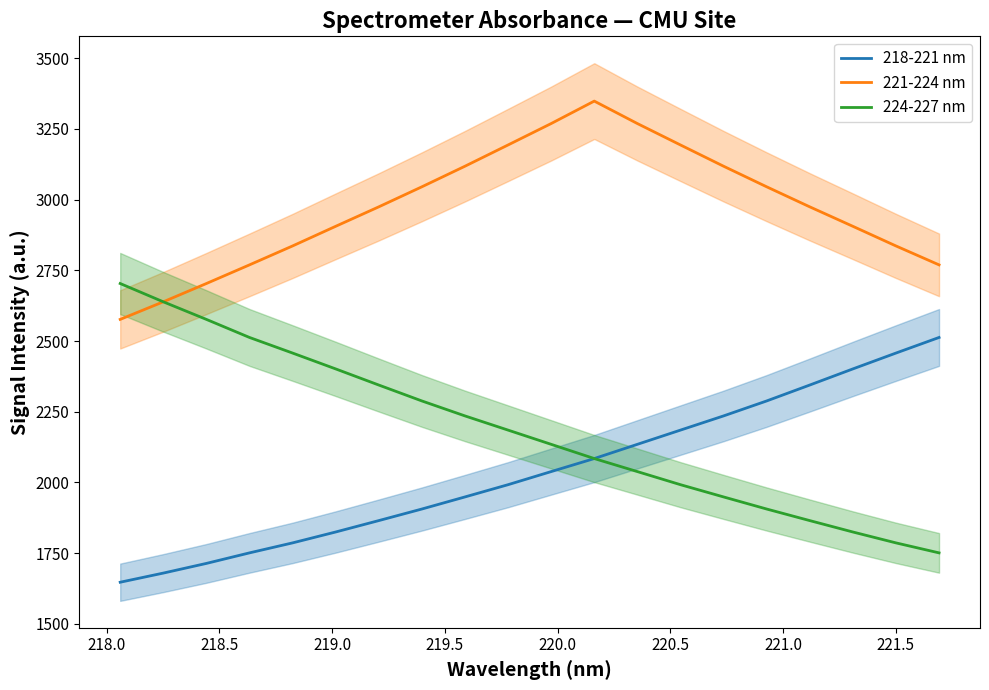

True or false: 221-224 nm and 218-221 nm intersect in this chart.

False